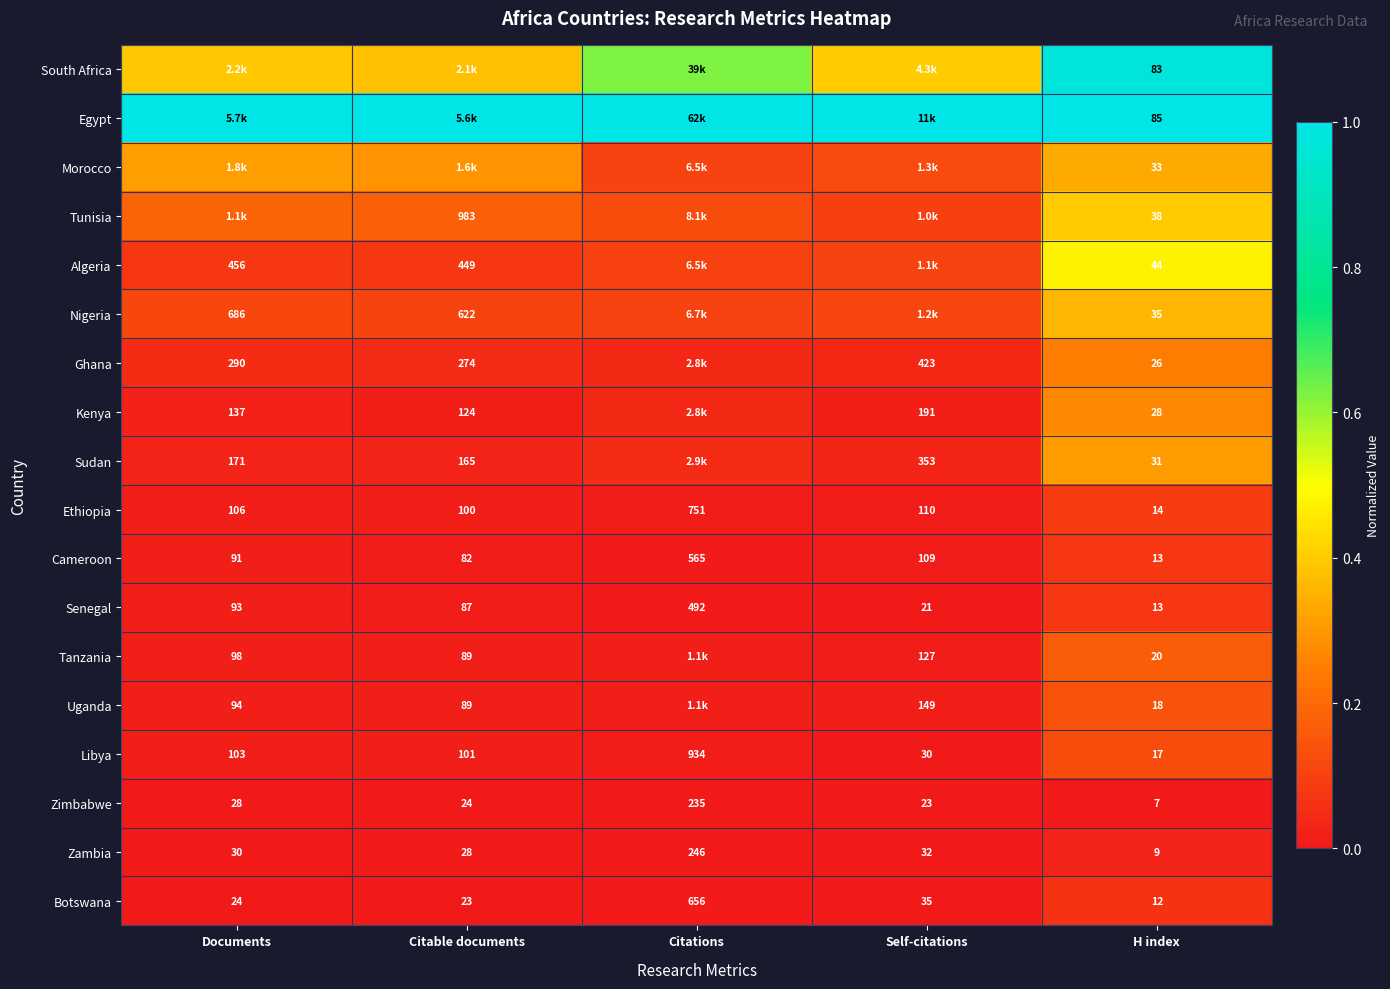

Which category has the lowest value in the Cameroon series?

H index